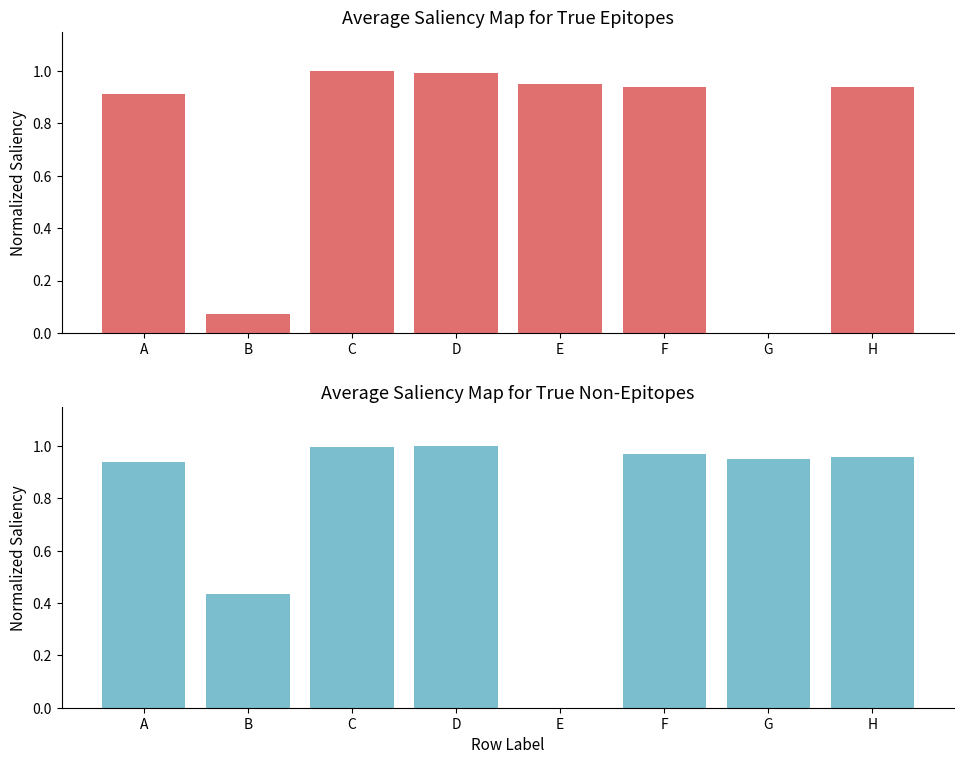

Is it true that True Non-Epitopes equals 0.0 at E?

True